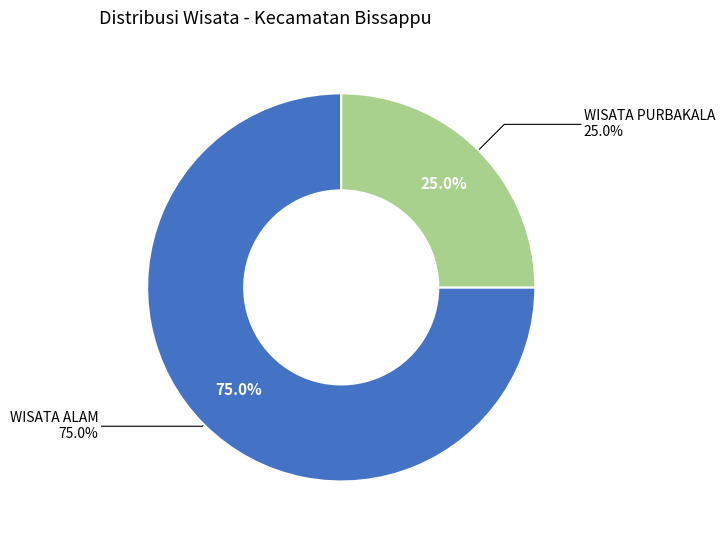

Does WISATA ALAM account for over 50% of the chart?

Yes